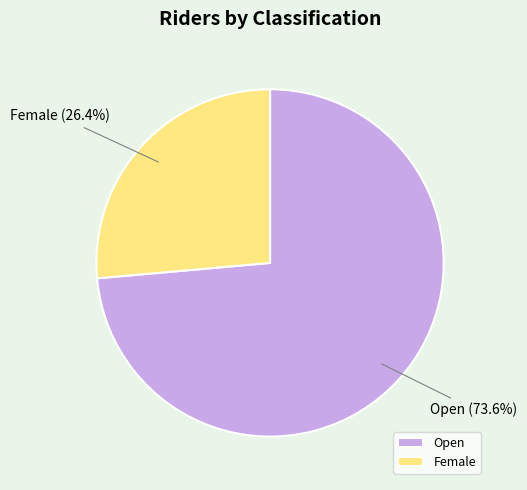

Is it true that Female is 35% of the pie?

False